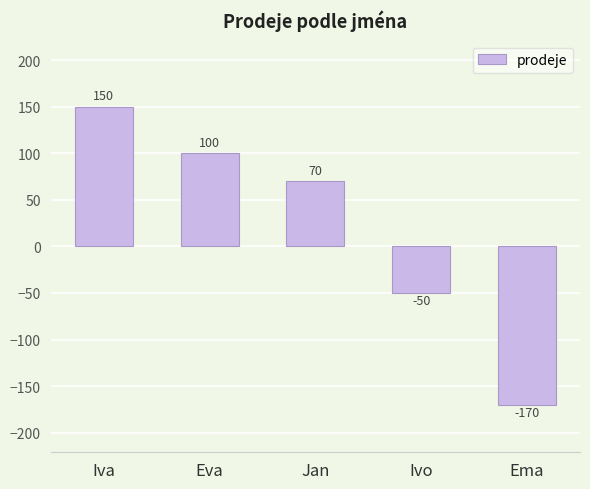

What is the value of the 2nd bar from the left?

100